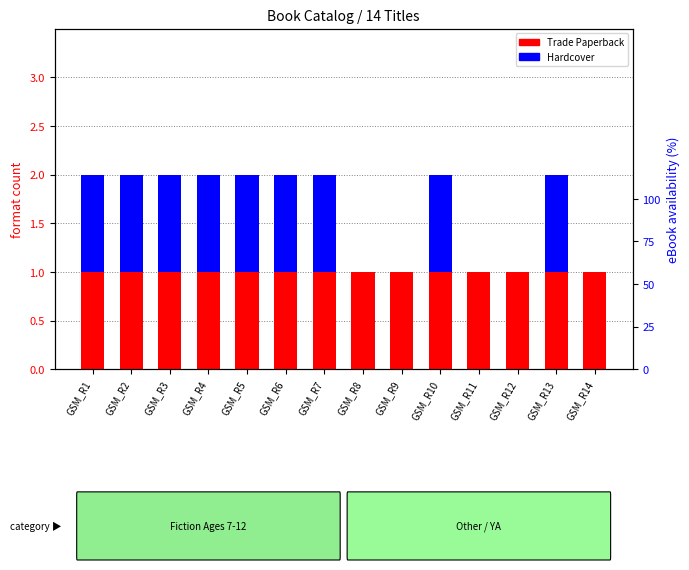

True or false: Hardcover has a value of 1 at GSM_R10.

True